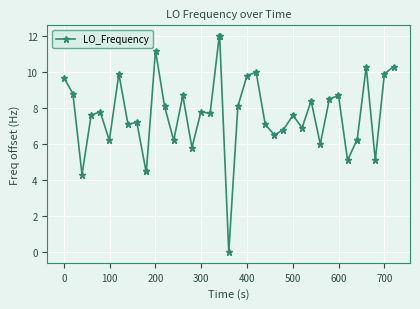

What is the maximum value shown in the chart?

12.0